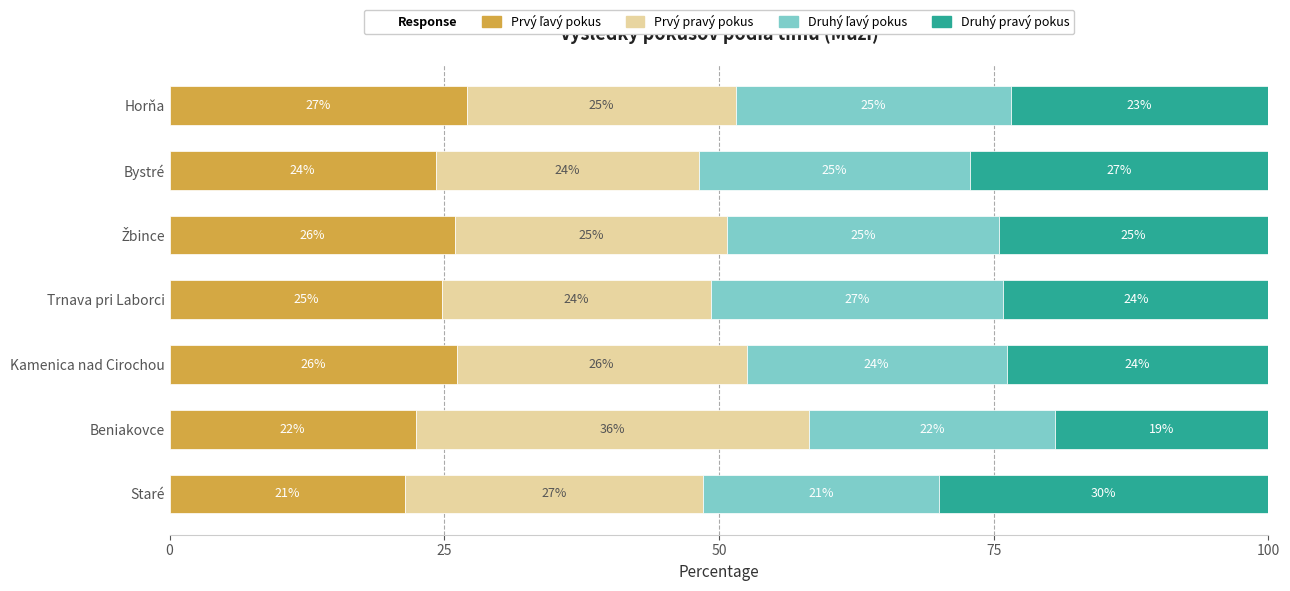

What is the value of the Prvý pravý pokus bar at the 3rd from the left?

26.4